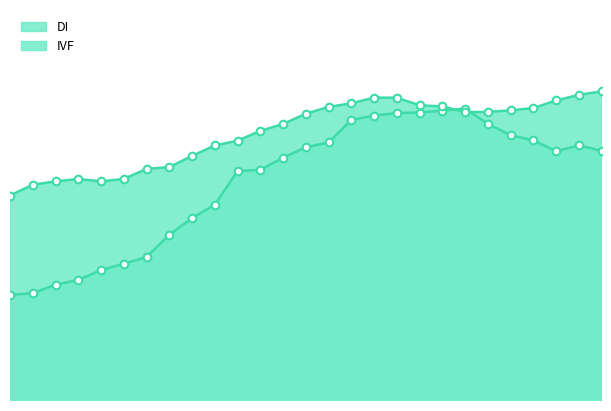

What are all the series names shown in the legend?

DI, IVF